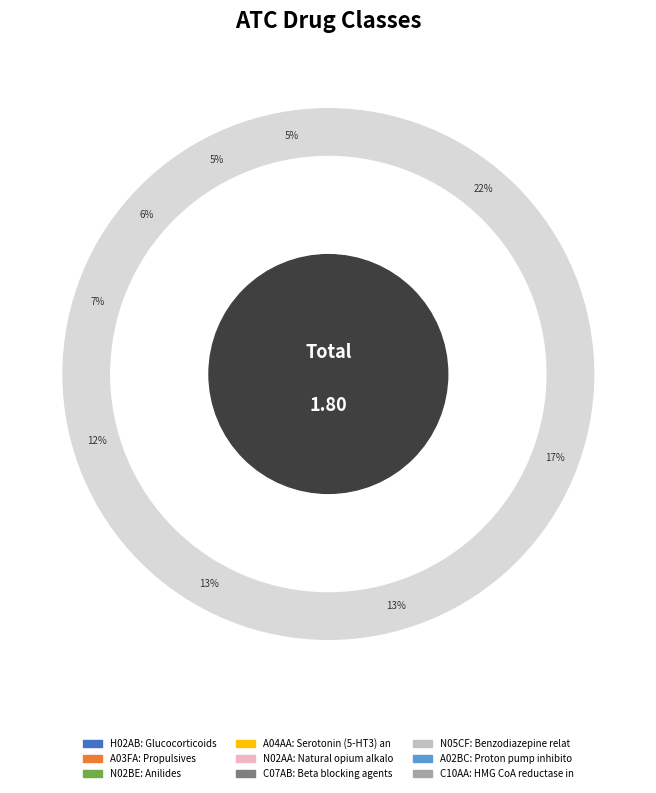

What percentage is the N02BE slice, to the nearest percent?

13%